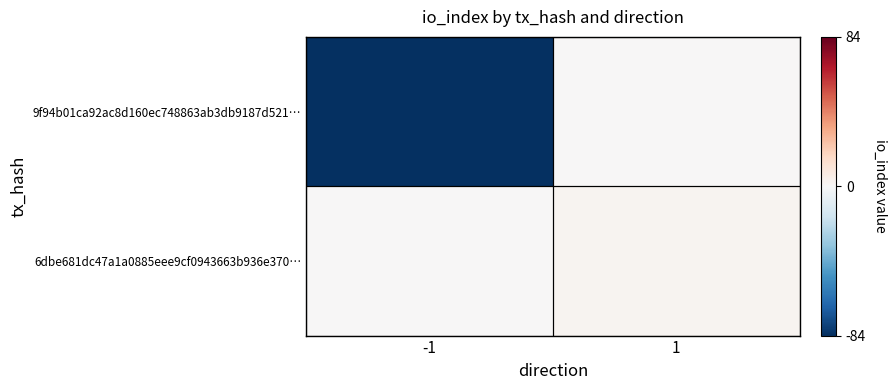

Rank the series by their average value, from lowest to highest.

9f94b01ca92ac8d160ec748863ab3db9187d521…, 6dbe681dc47a1a0885eee9cf0943663b936e370…